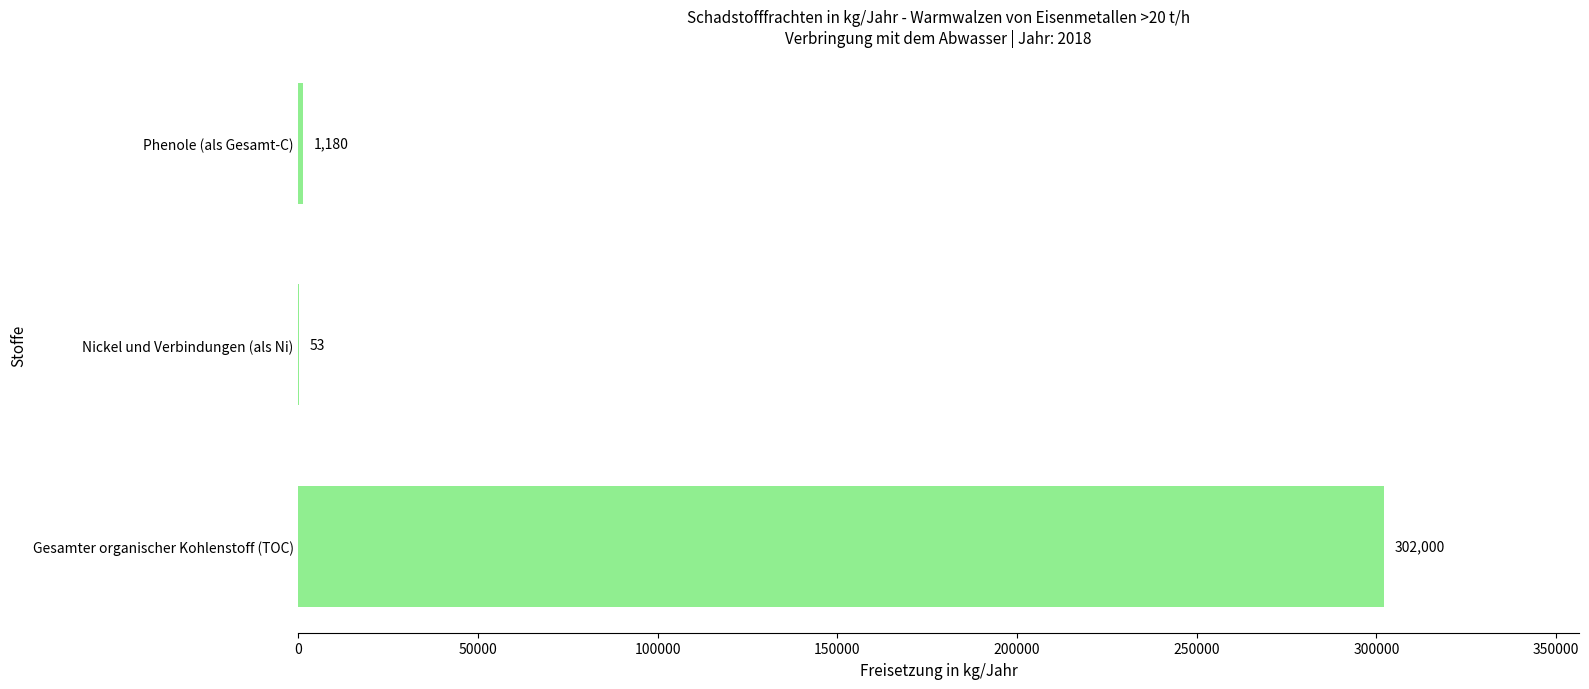

Which label corresponds to the largest value in the chart?

Gesamter organischer Kohlenstoff (TOC)